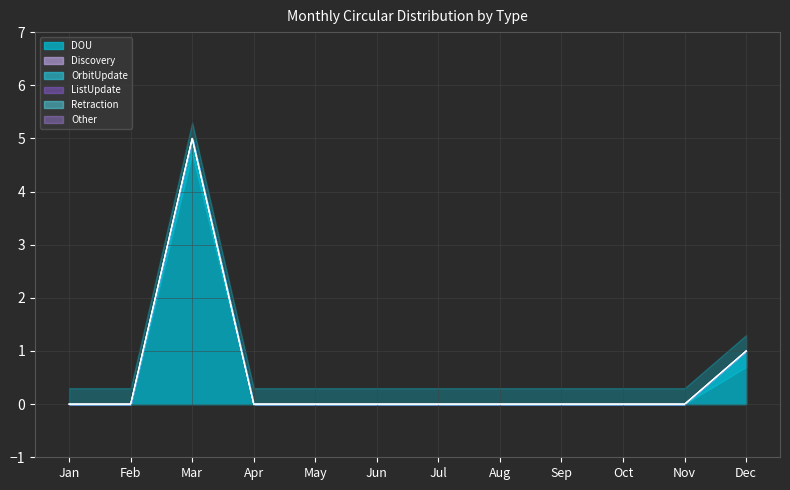

Which series has the largest range (max minus min)?

DOU